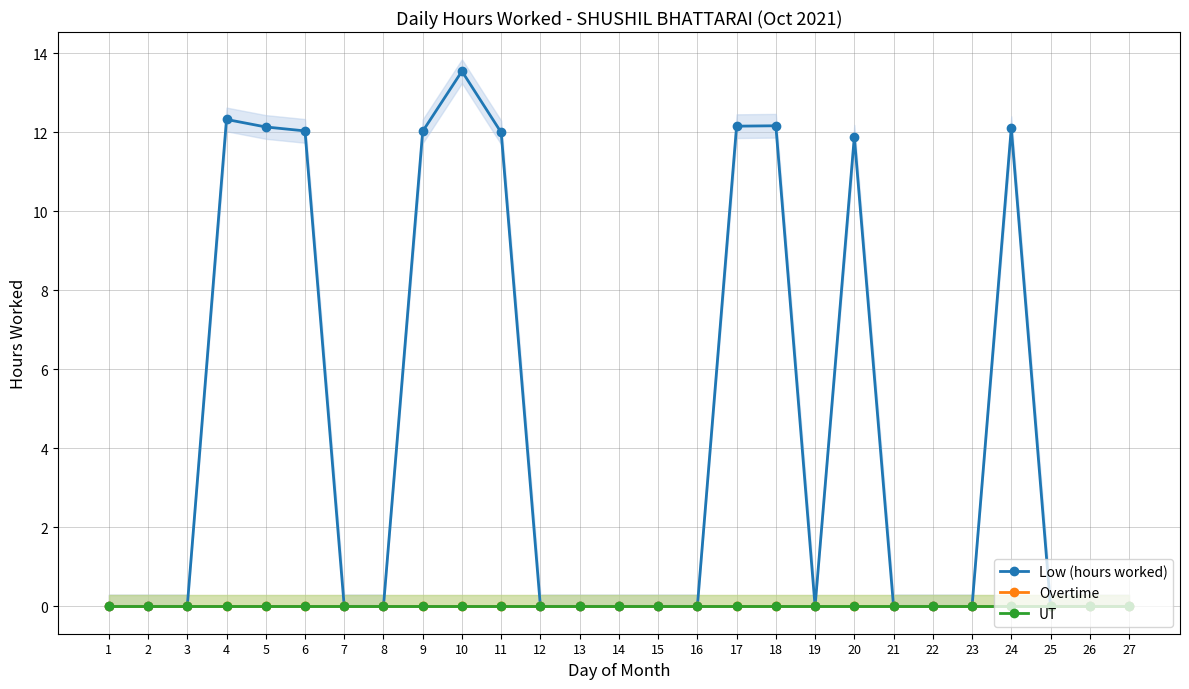

List the series in order of their peak value, lowest first.

Overtime, UT, Low (hours worked)